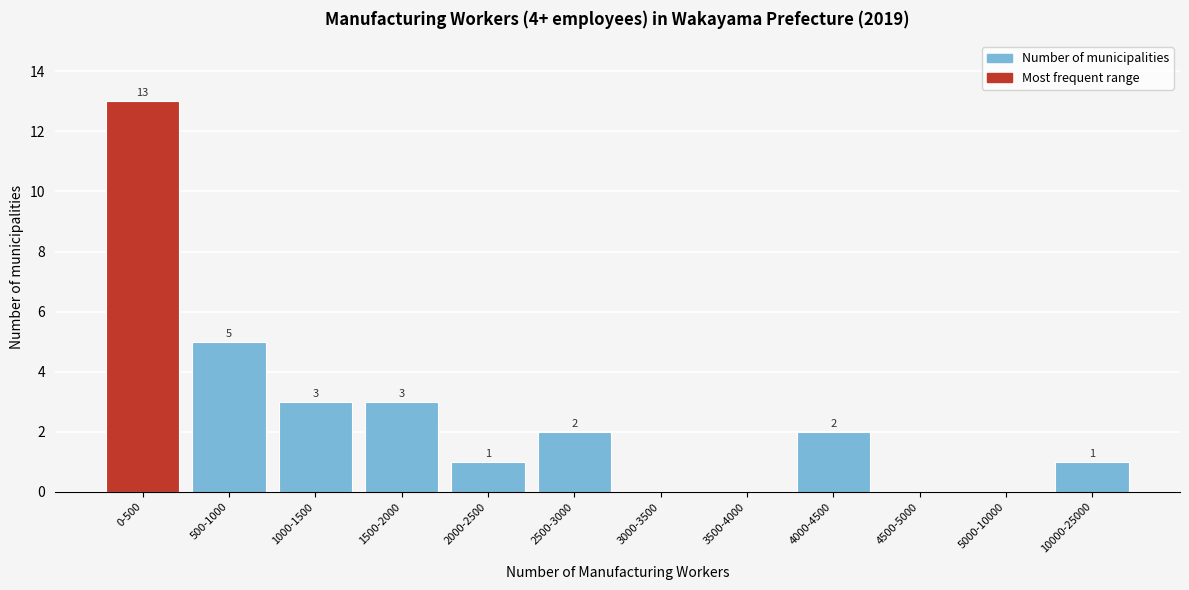

Reading left to right, what are all the values shown in this chart?

0-500=13	500-1000=5	1000-1500=3	1500-2000=3	2000-2500=1	2500-3000=2	3000-3500=0	3500-4000=0	4000-4500=2	4500-5000=0	5000-10000=0	10000-25000=1